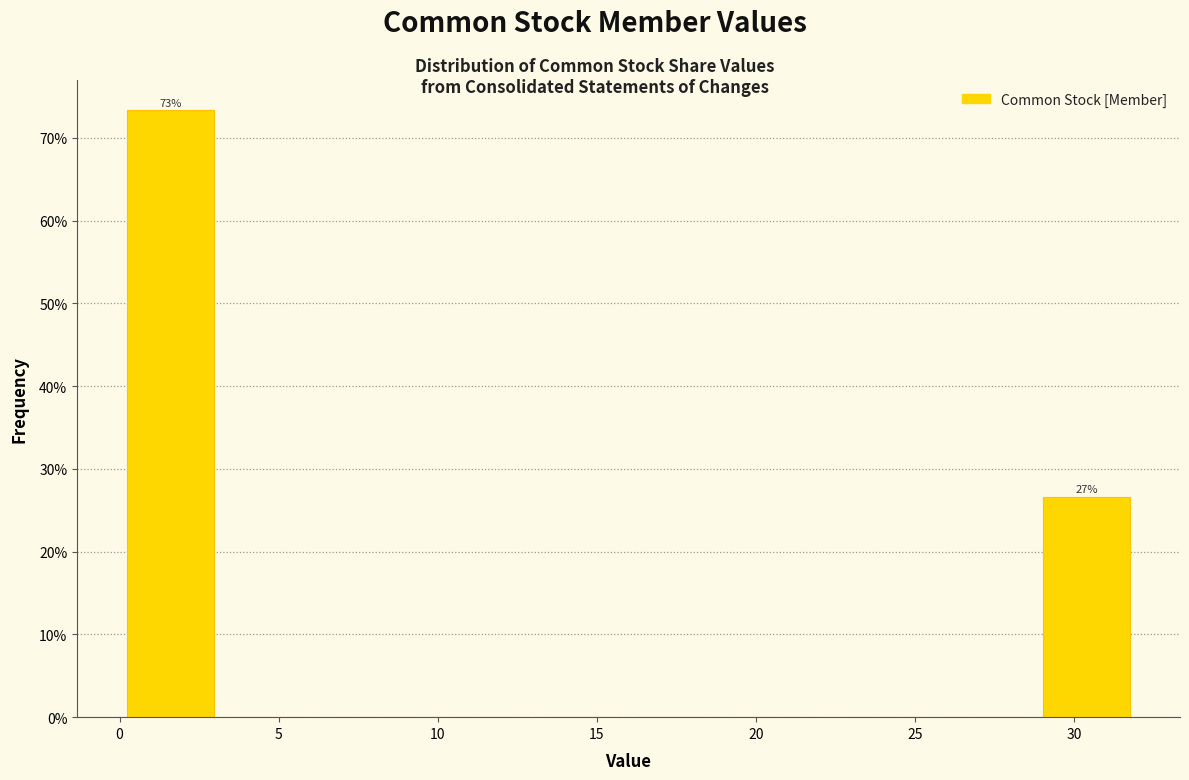

Over which range of the x-axis is the bar tallest?

0.0 to 3.2